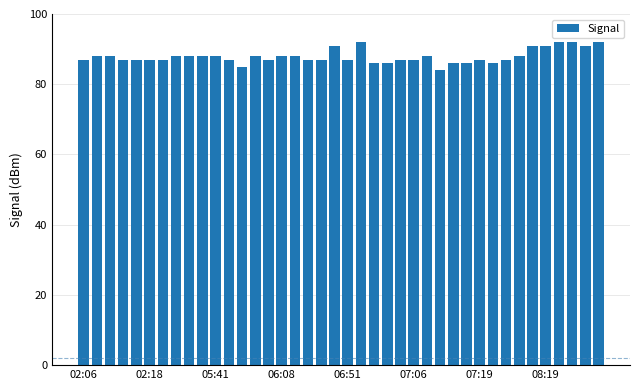

What is the minimum value shown in the chart?

84